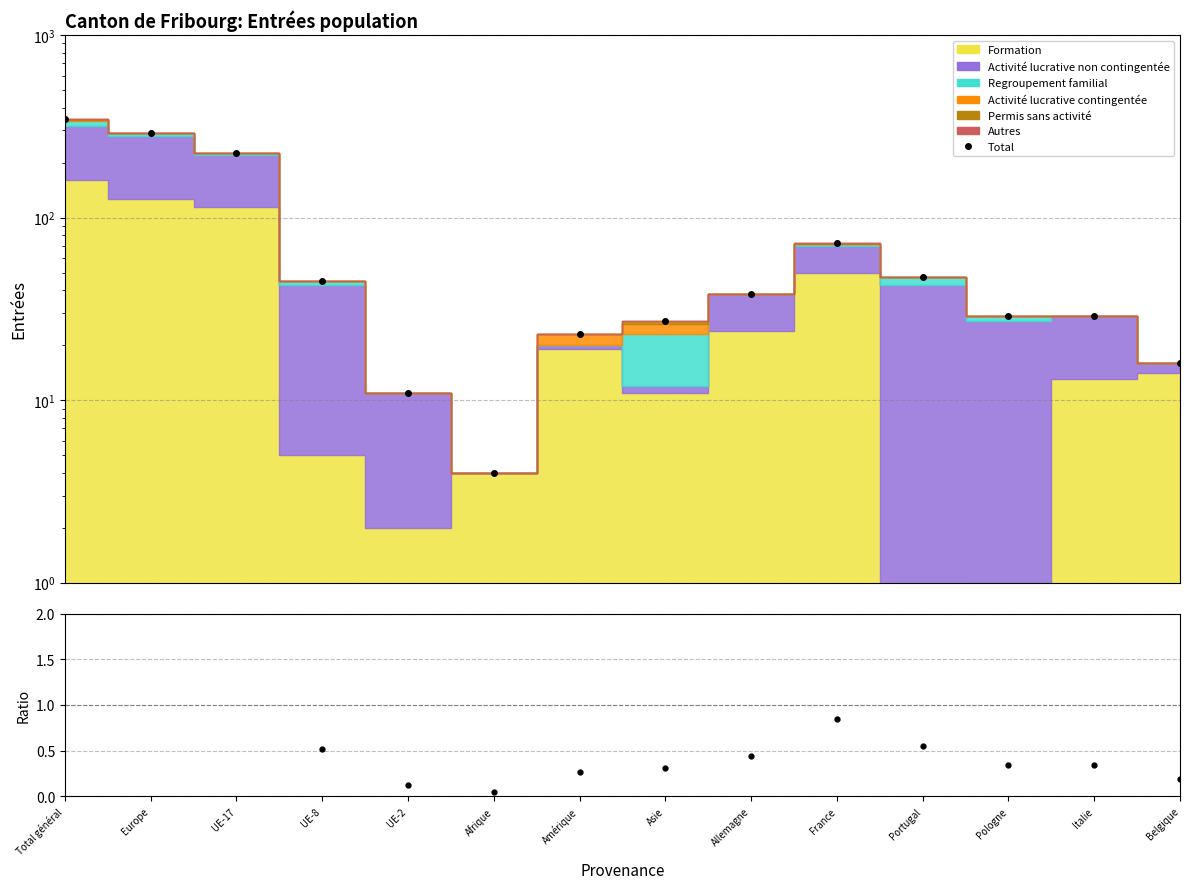

At which category does the data reach its first local valley?

Afrique